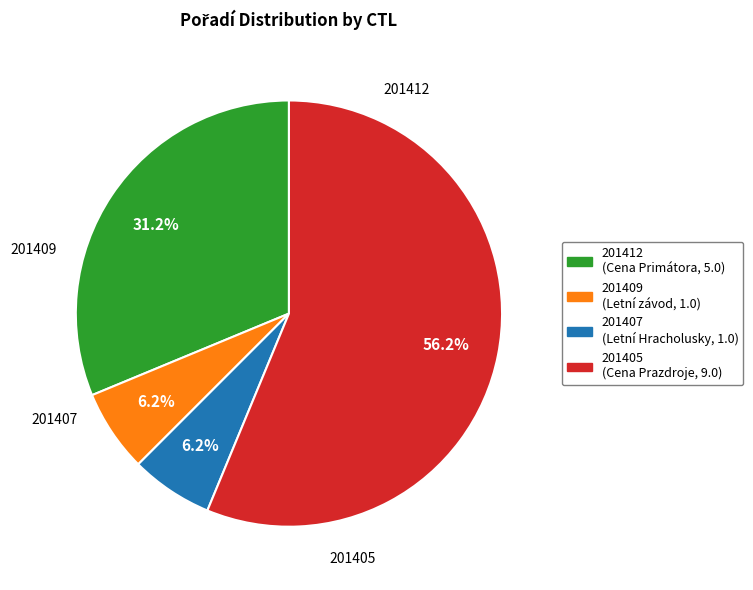

True or false: 201405 accounts for 56% of the total.

True